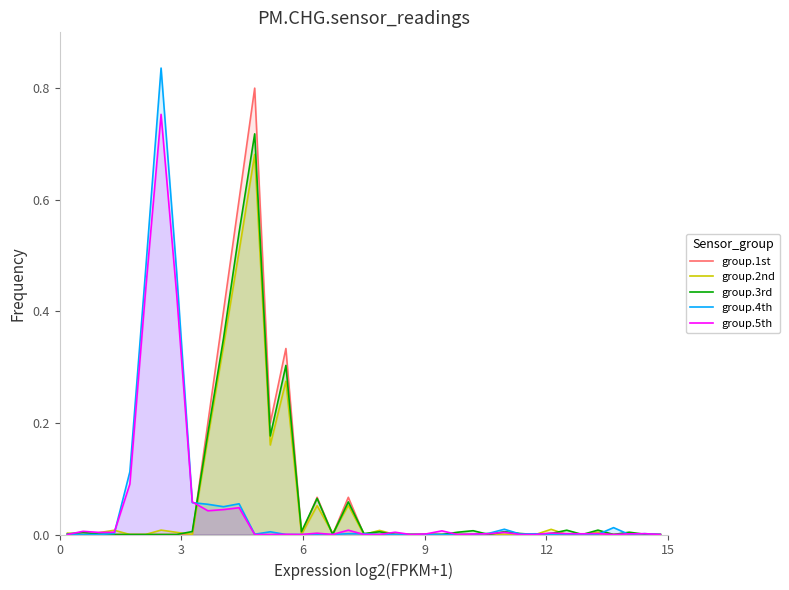

What are all the series names shown in the legend?

group.1st, group.2nd, group.3rd, group.4th, group.5th